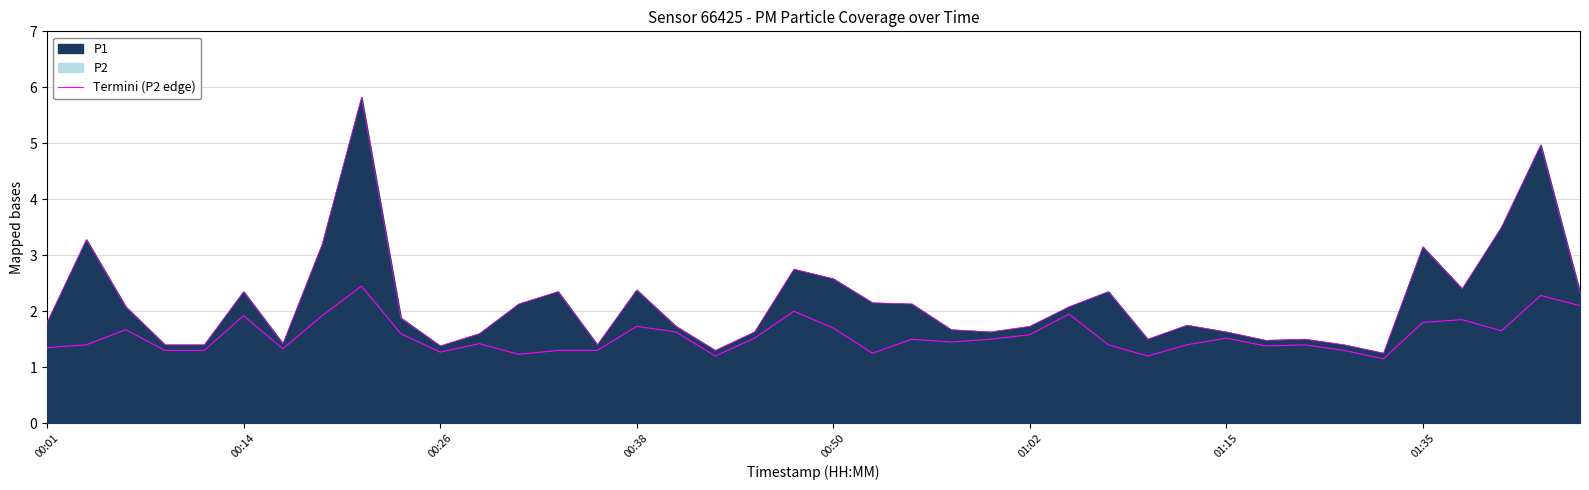

The chart shows a value of 1.4 at 00:01. True or false?

True